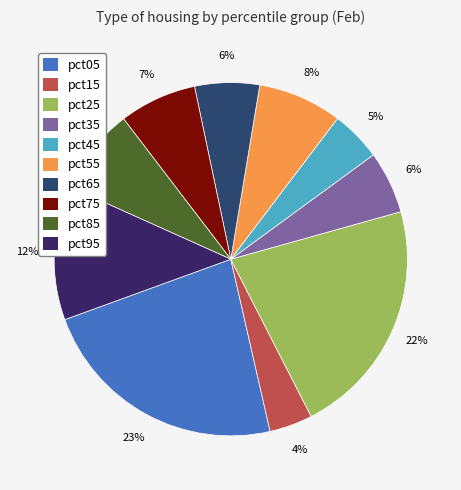

Does any single category account for the majority?

No